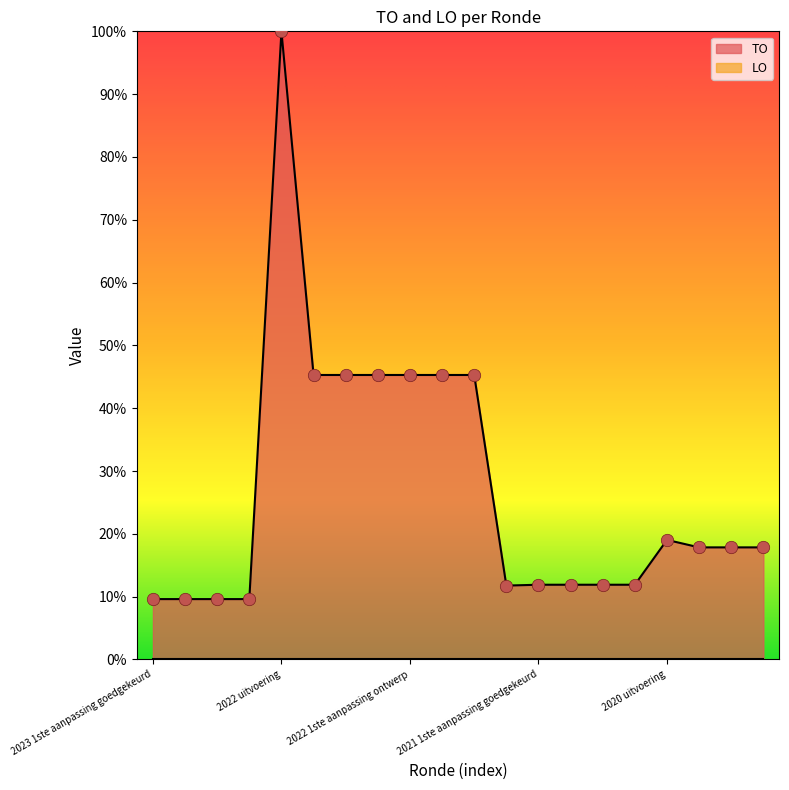

Which has a higher value, 2020 2de aanpassing goedgekeurd or 2022 uitvoering?

2022 uitvoering